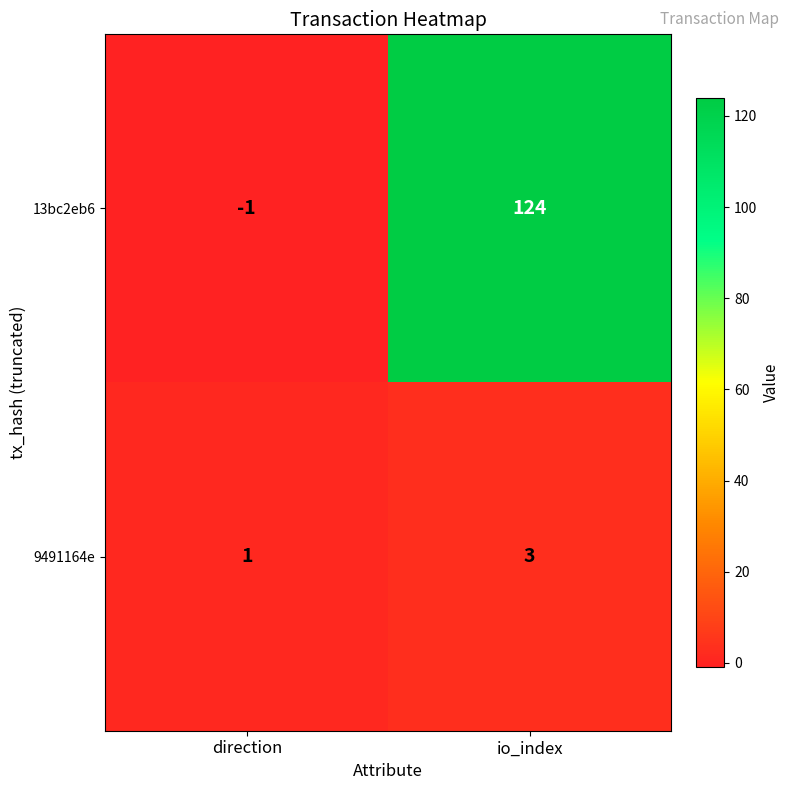

Rank the categories by 9491164e value from lowest to highest.

direction, io_index